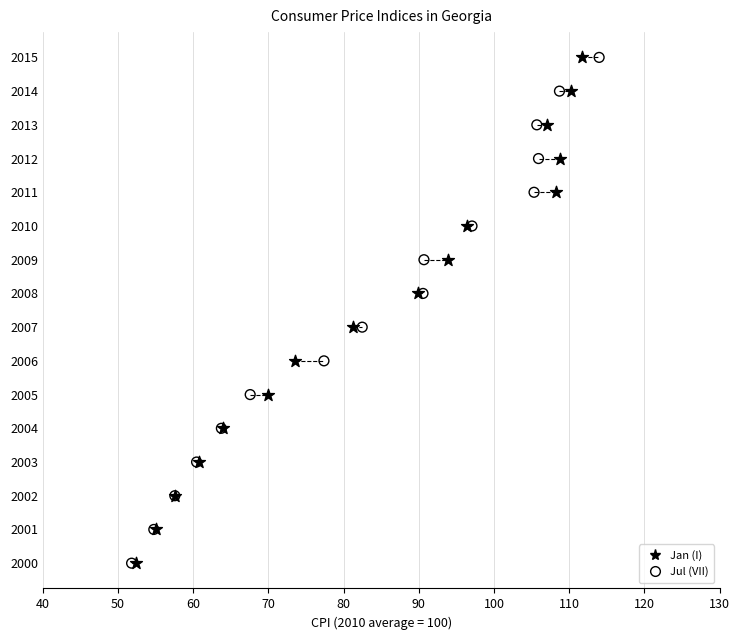

What are all the series names shown in the legend?

Jan (I), Jul (VII)